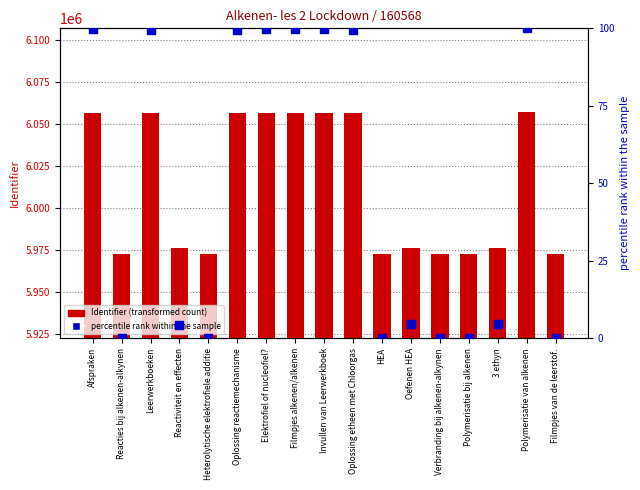

At which category is the sum across all series the highest?

Polymerisatie van alkenen